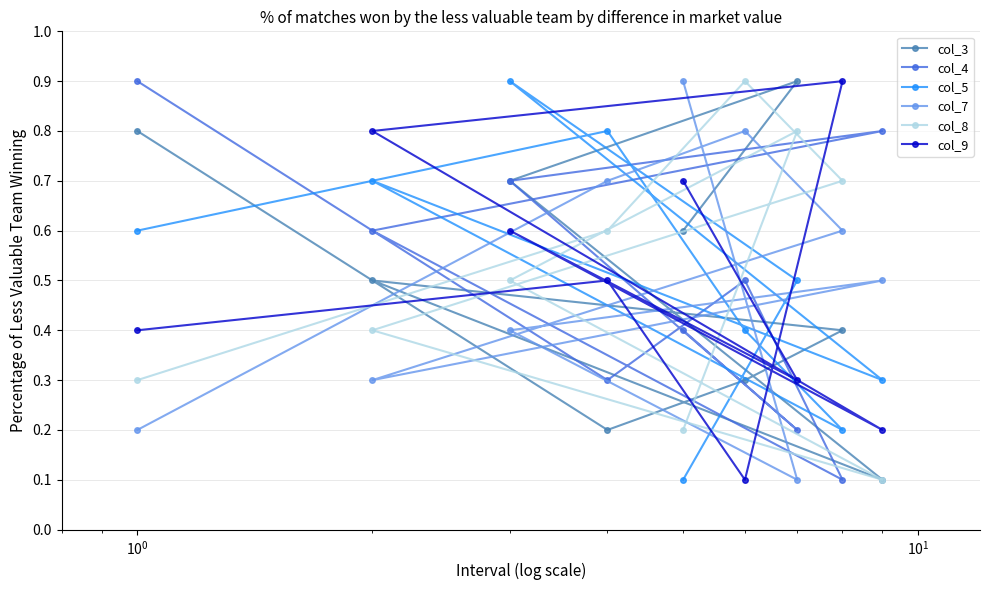

Reading left to right, what are all the values shown in this chart?

col_3: 0.8	0.5	0.7	0.2	0.6	0.3	0.9	0.4	0.1
col_4: 0.9	0.6	0.7	0.3	0.4	0.5	0.2	0.1	0.8
col_5: 0.6	0.7	0.9	0.8	0.1	0.4	0.5	0.2	0.3
col_7: 0.2	0.3	0.4	0.7	0.9	0.8	0.1	0.6	0.5
col_8: 0.3	0.4	0.5	0.6	0.2	0.9	0.8	0.7	0.1
col_9: 0.4	0.8	0.6	0.5	0.7	0.1	0.3	0.9	0.2